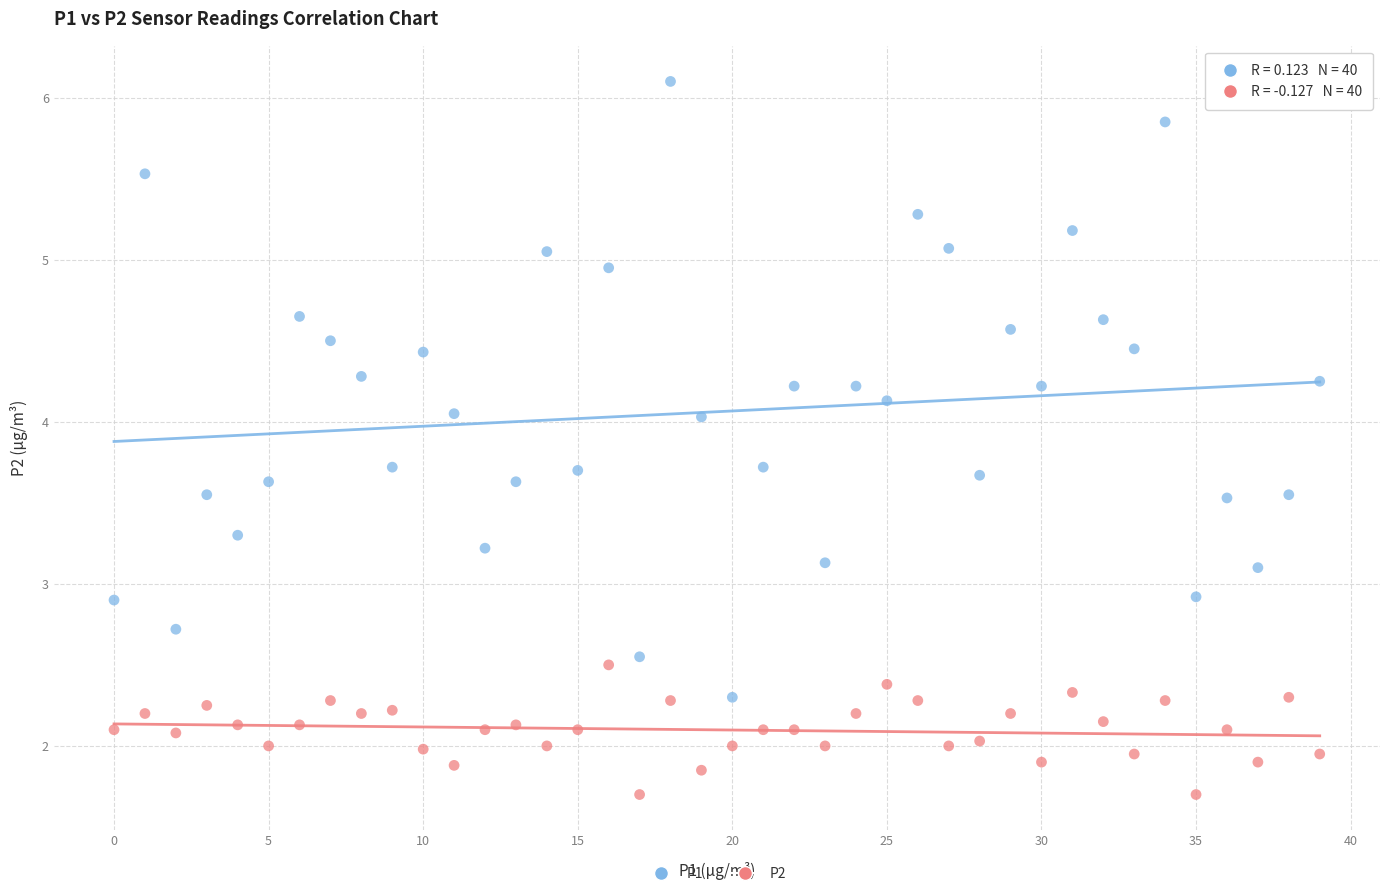

Which series has the largest Y range (max minus min)?

P1